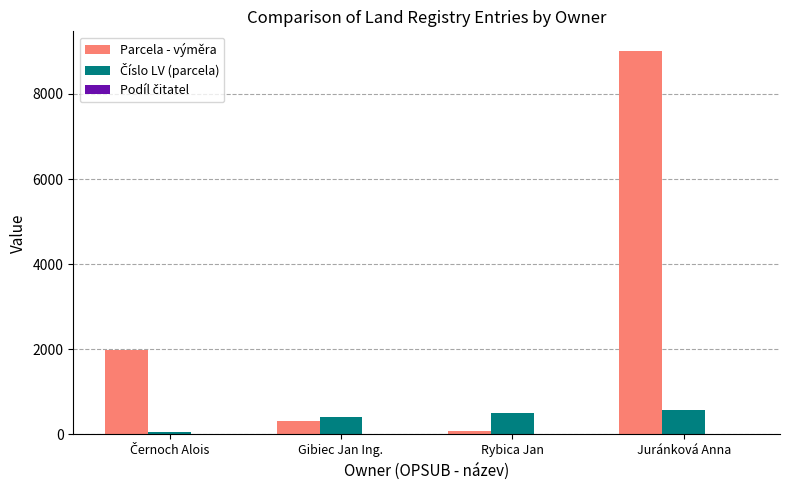

What is the maximum value shown in the chart?

9021